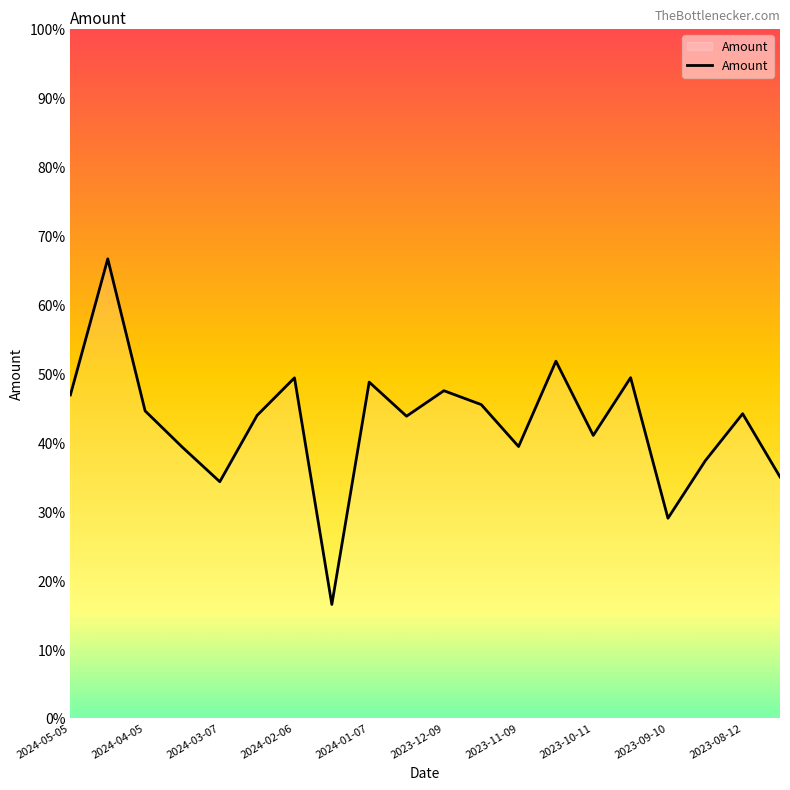

Is this an area chart (filled region under the line)?

No